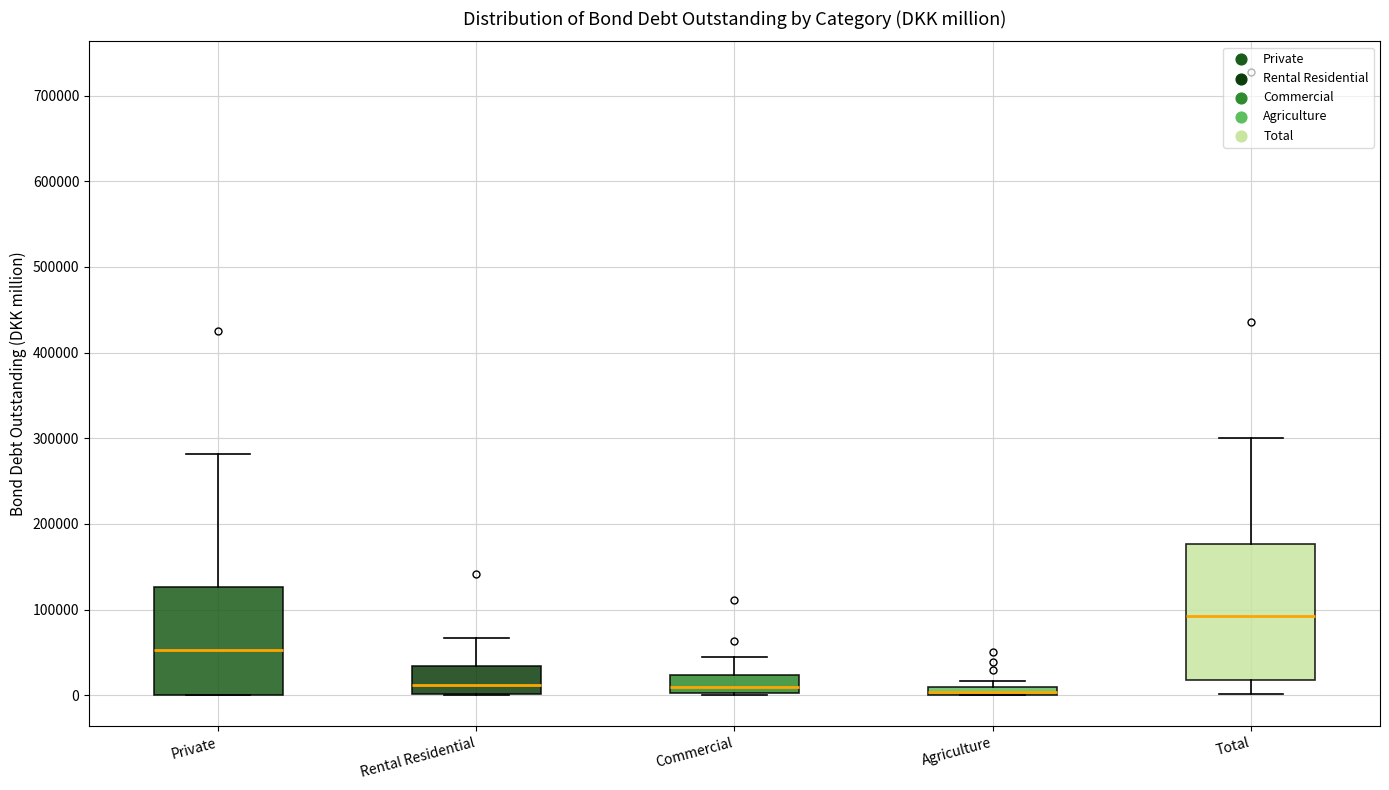

Which box is the tallest, from its lower edge to its upper edge?

Total